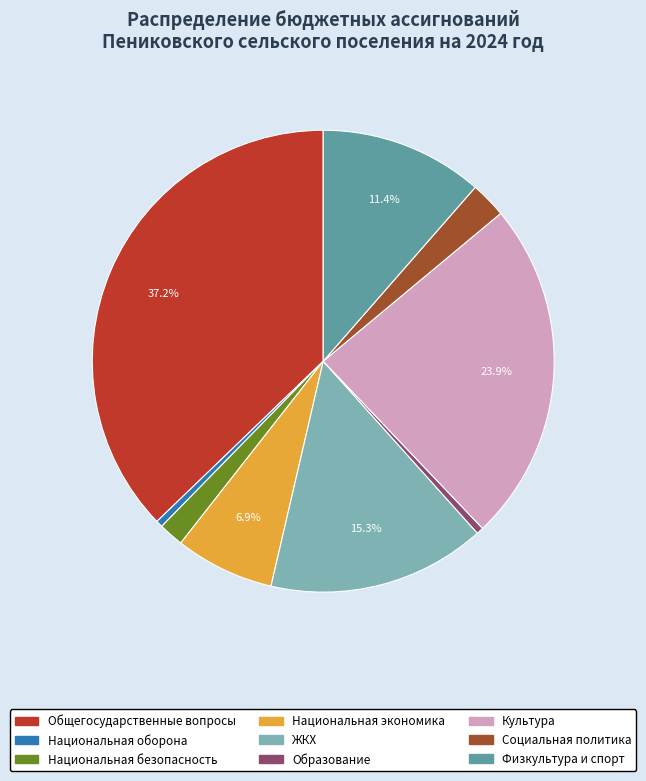

Count the number of slices in the pie.

9